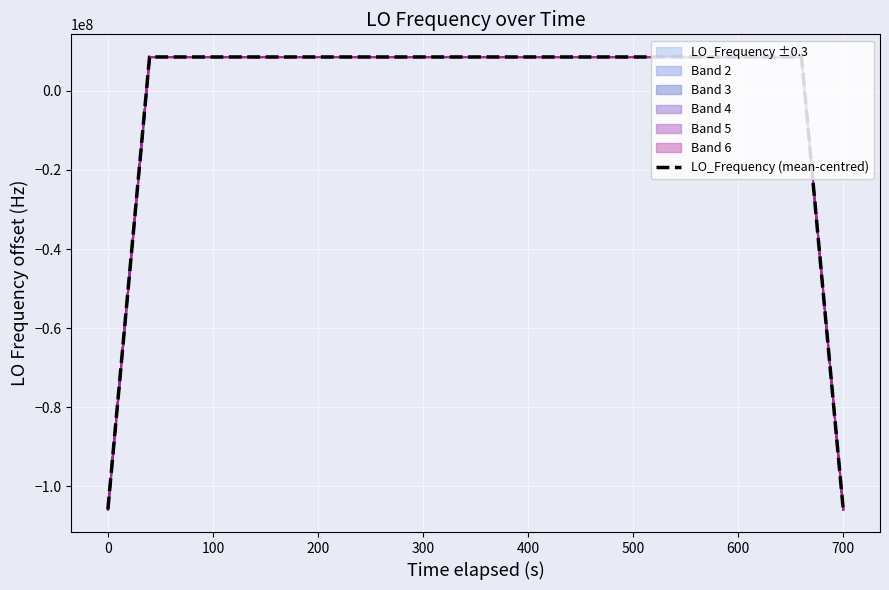

How many data points does each series have?

40